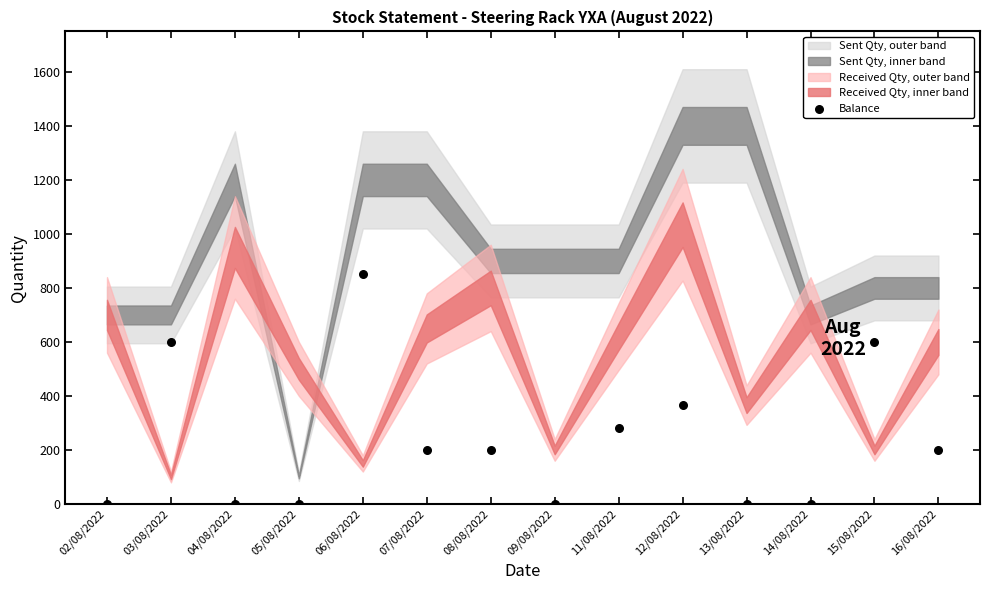

What Y value in the scatter plot is closest to 425?

366